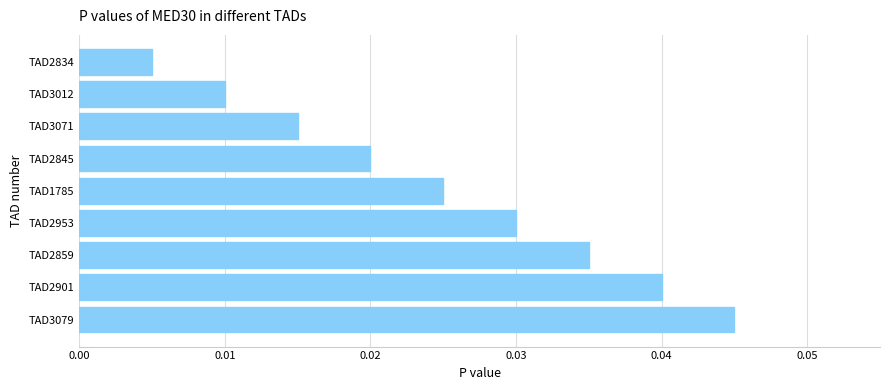

Rank the categories by value from lowest to highest.

TAD2834, TAD3012, TAD3071, TAD2845, TAD1785, TAD2953, TAD2859, TAD2901, TAD3079